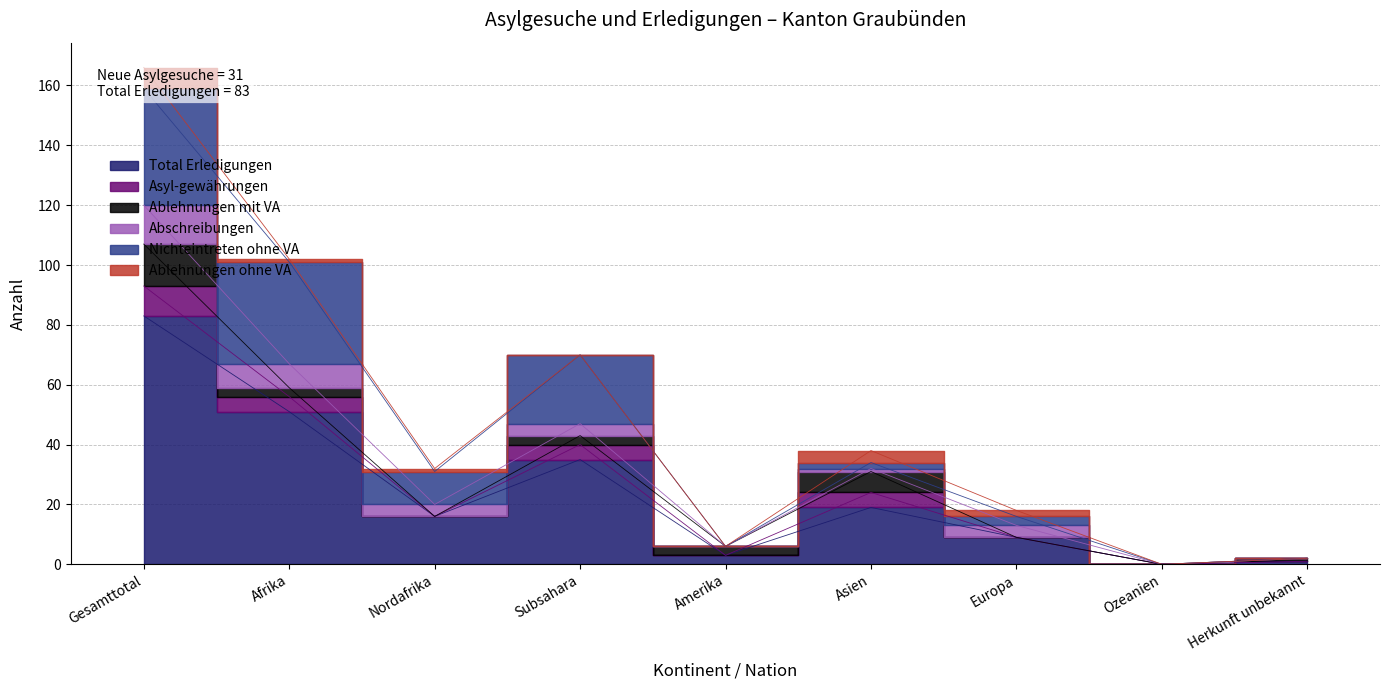

Reading left to right, extract all data points from this chart.

Total Erledigungen: Gesamttotal=83	Afrika=51	Nordafrika=16	Subsahara=35	Amerika=3	Asien=19	Europa=9	Ozeanien=0	Herkunft unbekannt=1
Asyl-gewährungen: Gesamttotal=10	Afrika=5	Nordafrika=0	Subsahara=5	Amerika=0	Asien=5	Europa=0	Ozeanien=0	Herkunft unbekannt=0
Ablehnungen mit VA: Gesamttotal=14	Afrika=3	Nordafrika=0	Subsahara=3	Amerika=3	Asien=7	Europa=0	Ozeanien=0	Herkunft unbekannt=1
Abschreibungen: Gesamttotal=13	Afrika=8	Nordafrika=4	Subsahara=4	Amerika=0	Asien=1	Europa=4	Ozeanien=0	Herkunft unbekannt=0
Nichteintreten ohne VA: Gesamttotal=39	Afrika=34	Nordafrika=11	Subsahara=23	Amerika=0	Asien=2	Europa=3	Ozeanien=0	Herkunft unbekannt=0
Ablehnungen ohne VA: Gesamttotal=7	Afrika=1	Nordafrika=1	Subsahara=0	Amerika=0	Asien=4	Europa=2	Ozeanien=0	Herkunft unbekannt=0